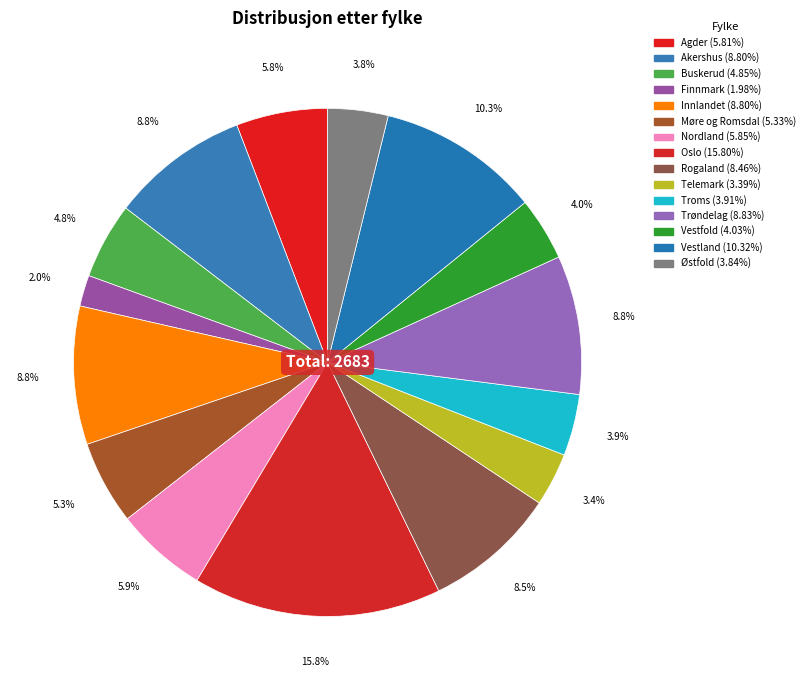

What is the smallest slice in the pie chart?

Finnmark